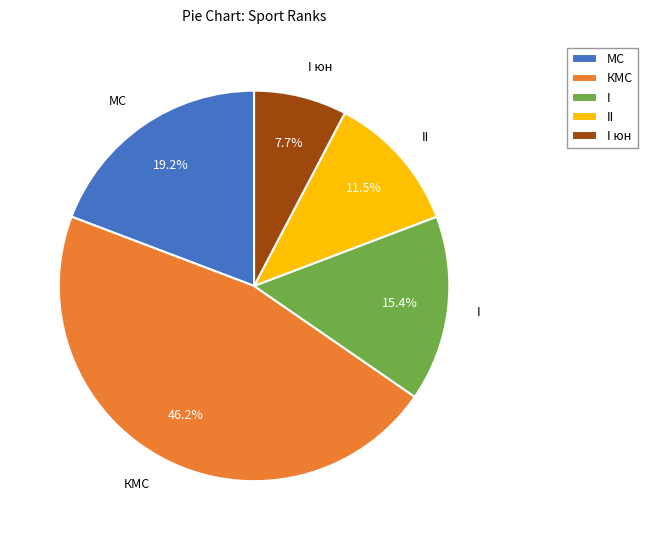

Which category has the biggest portion of the pie?

КМС